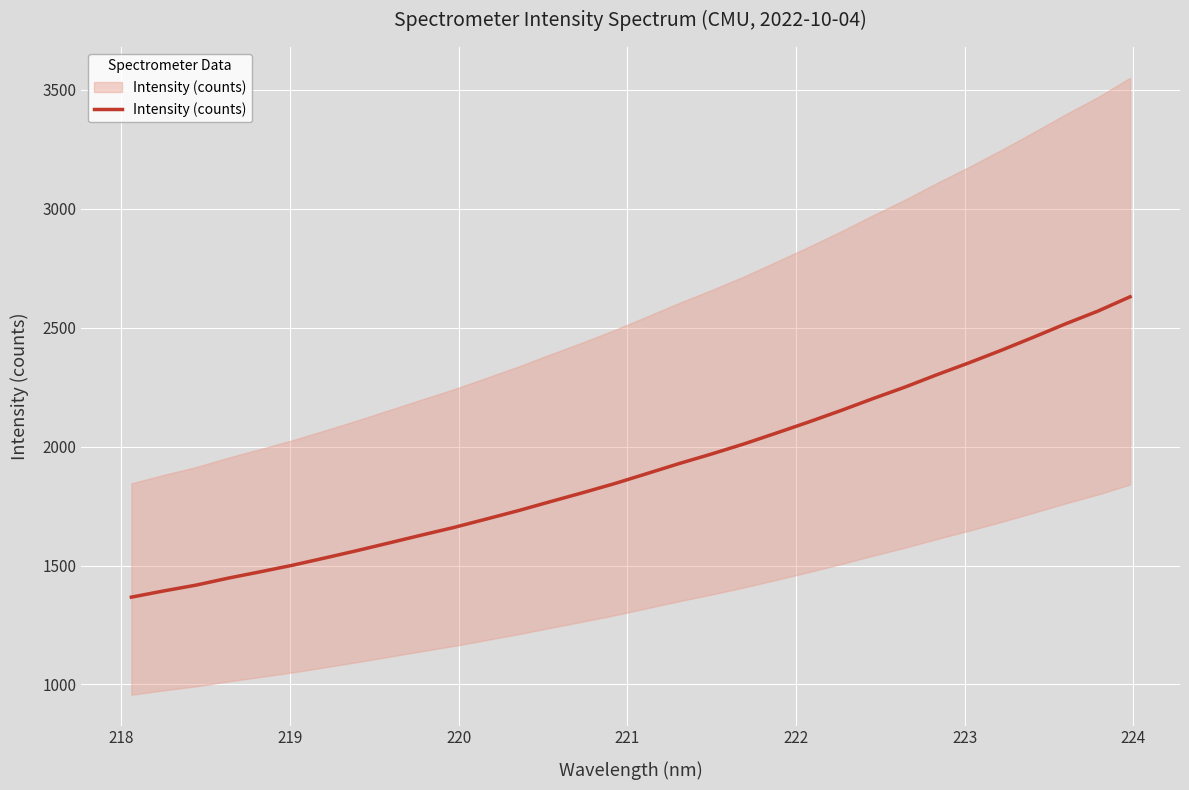

True or false: the data has more than 2 interior local peaks.

False